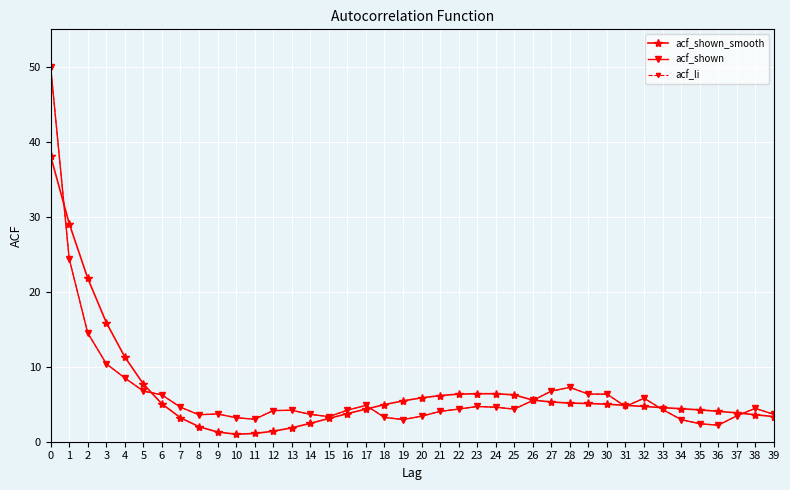

How many lines are shown in the chart?

3